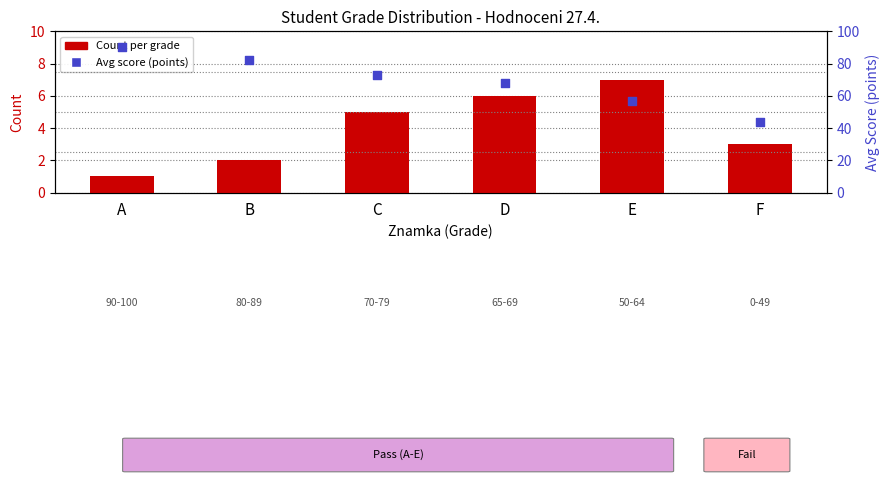

Which series reaches the minimum Y coordinate?

Count per grade